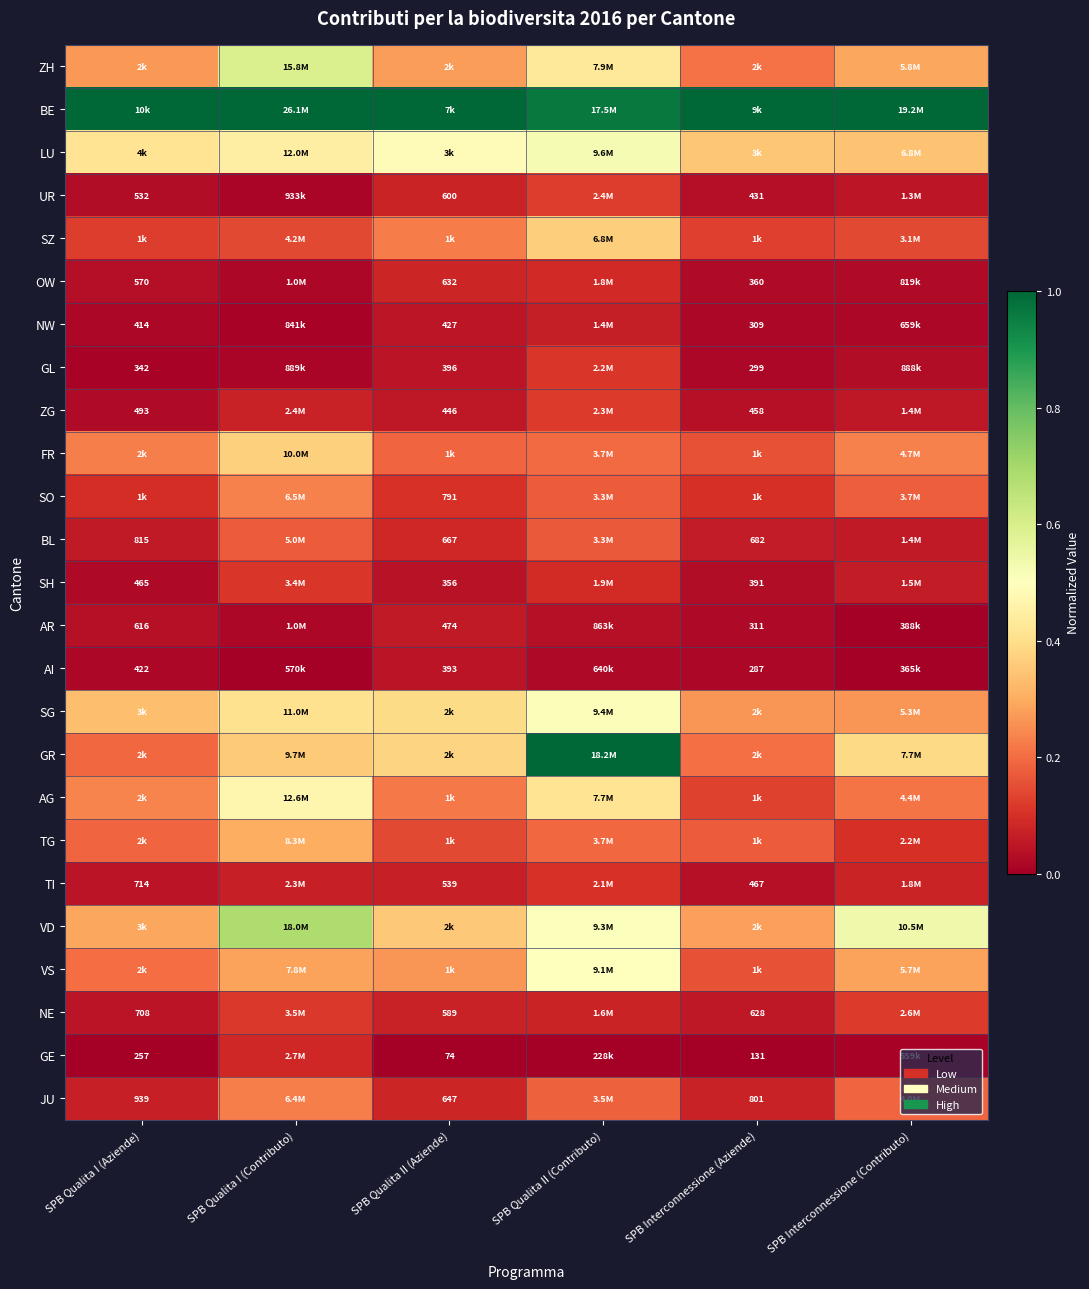

What is the difference between the maximum and minimum values in the NE series?

0.1